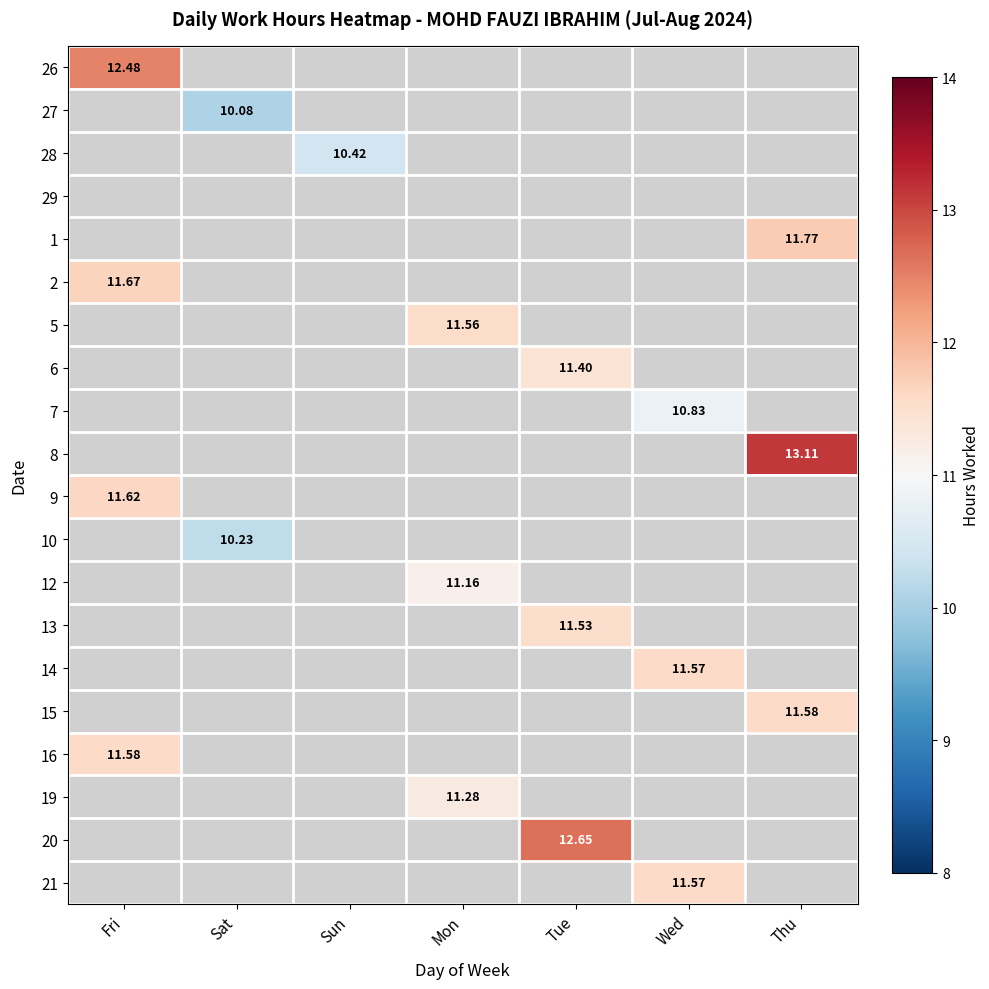

How many positive values does the 21 series have?

1